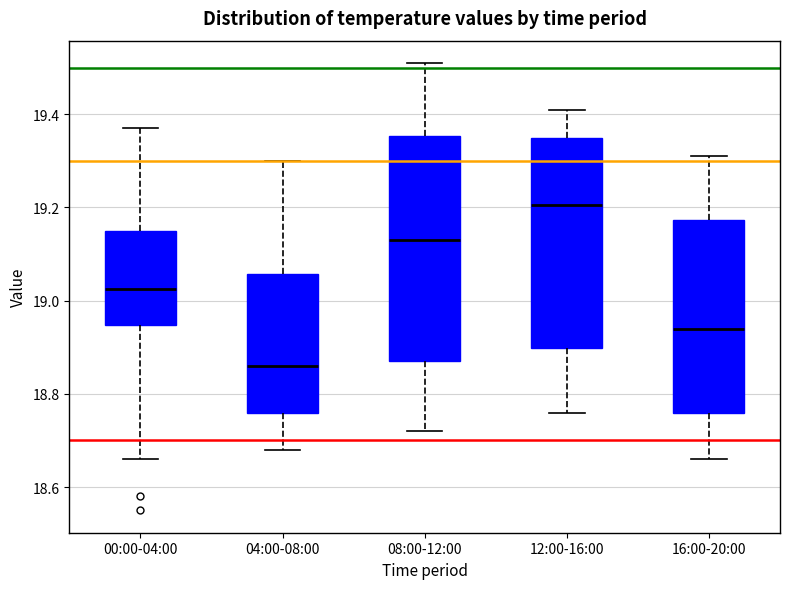

Which box is the tallest, from its lower edge to its upper edge?

08:00-12:00